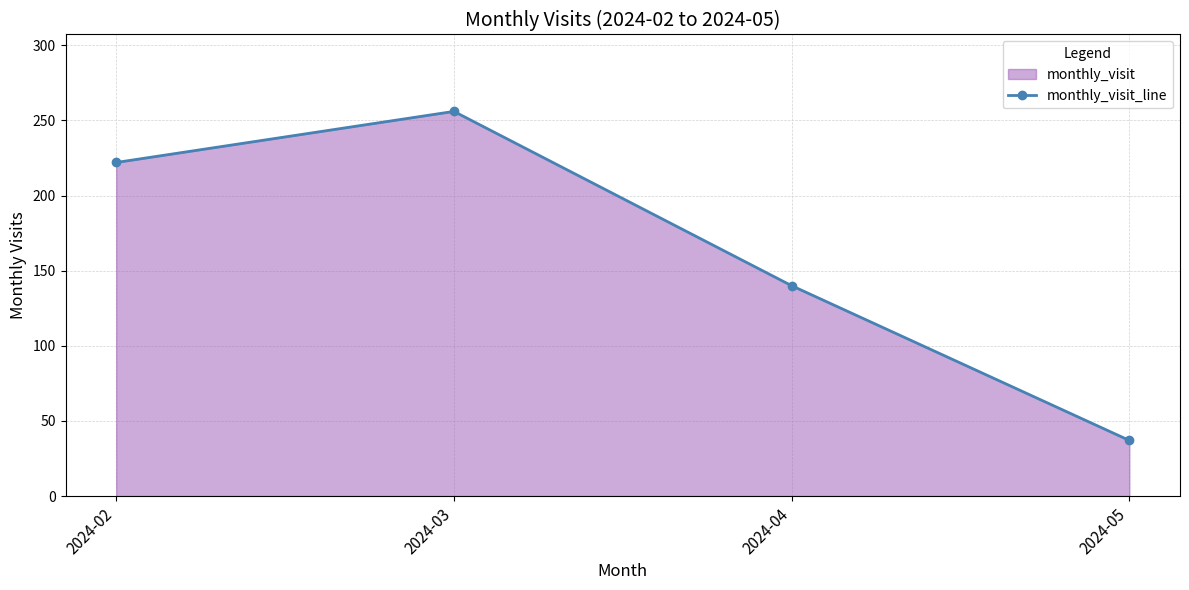

List the labels in order of value, largest first.

2024-03, 2024-02, 2024-04, 2024-05